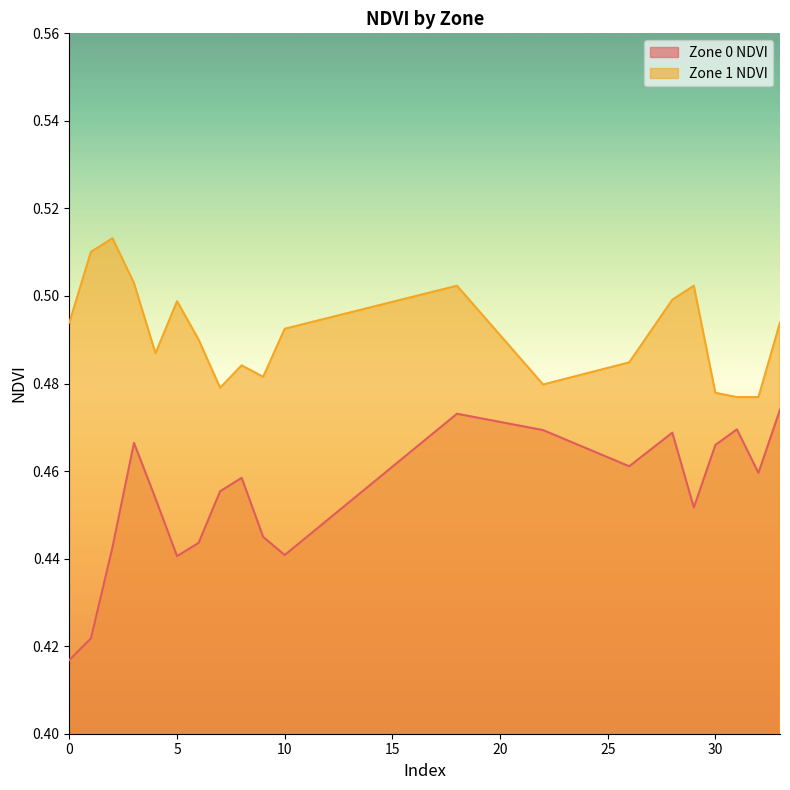

What is the sum of all Zone 1 NDVI values?

9.8